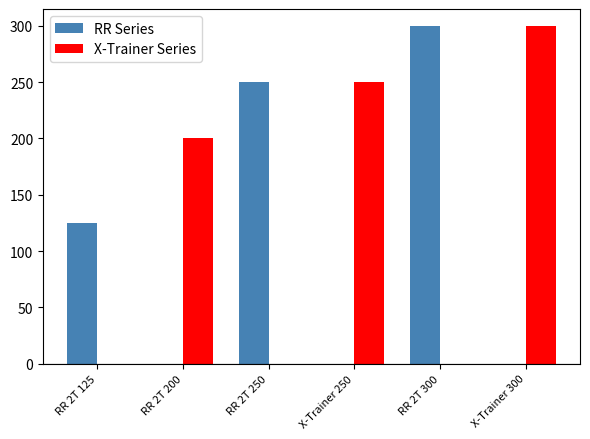

Reading left to right, list all the values displayed in this chart.

RR Series: 125	0	250	0	300	0
X-Trainer Series: 0	200	0	250	0	300